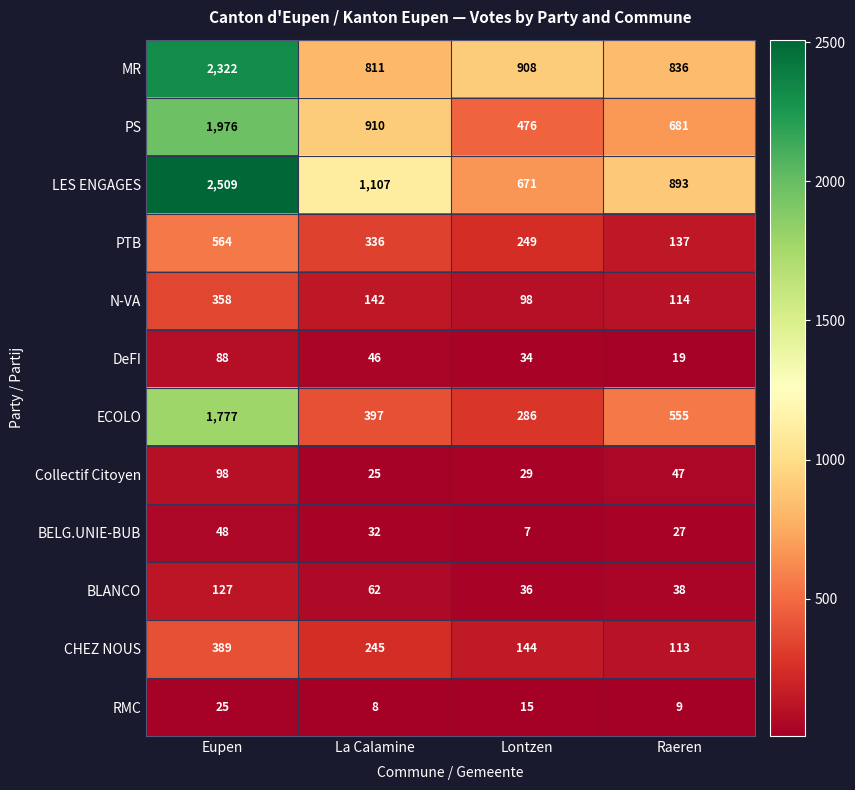

How many data points does each series have?

4